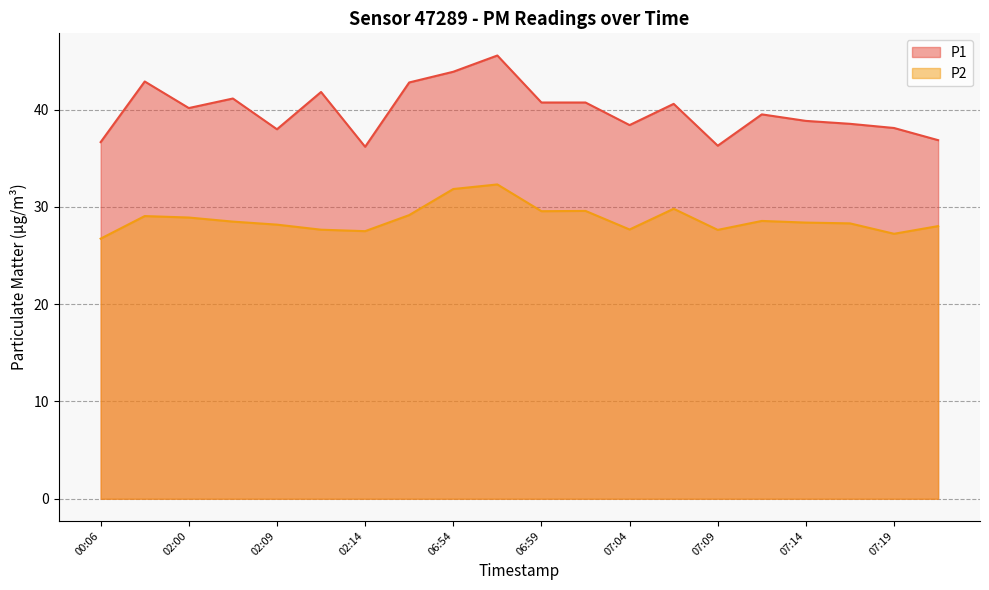

What is the sum of the P2 values at 07:02 and 07:09?

57.2